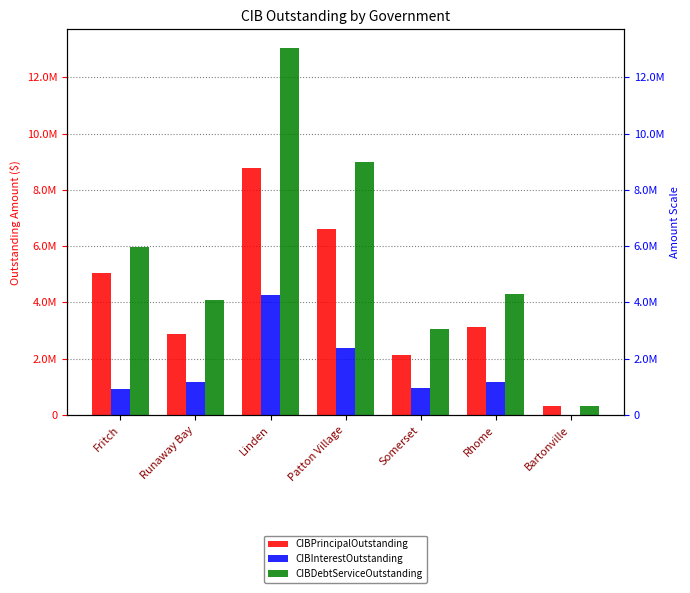

Reading left to right, list all the values displayed in this chart.

CIBPrincipalOutstanding: 5045000.0	2890000.0	8779000.0	6617000.0	2128000.0	3123000.0	311000.0
CIBInterestOutstanding: 912228.9	1181890.8	4279809.0	2374537.6	941239.3	1178246.9	7370.7
CIBDebtServiceOutstanding: 5957228.9	4071890.8	13058808.9	8991537.6	3069239.3	4301247.0	318370.7